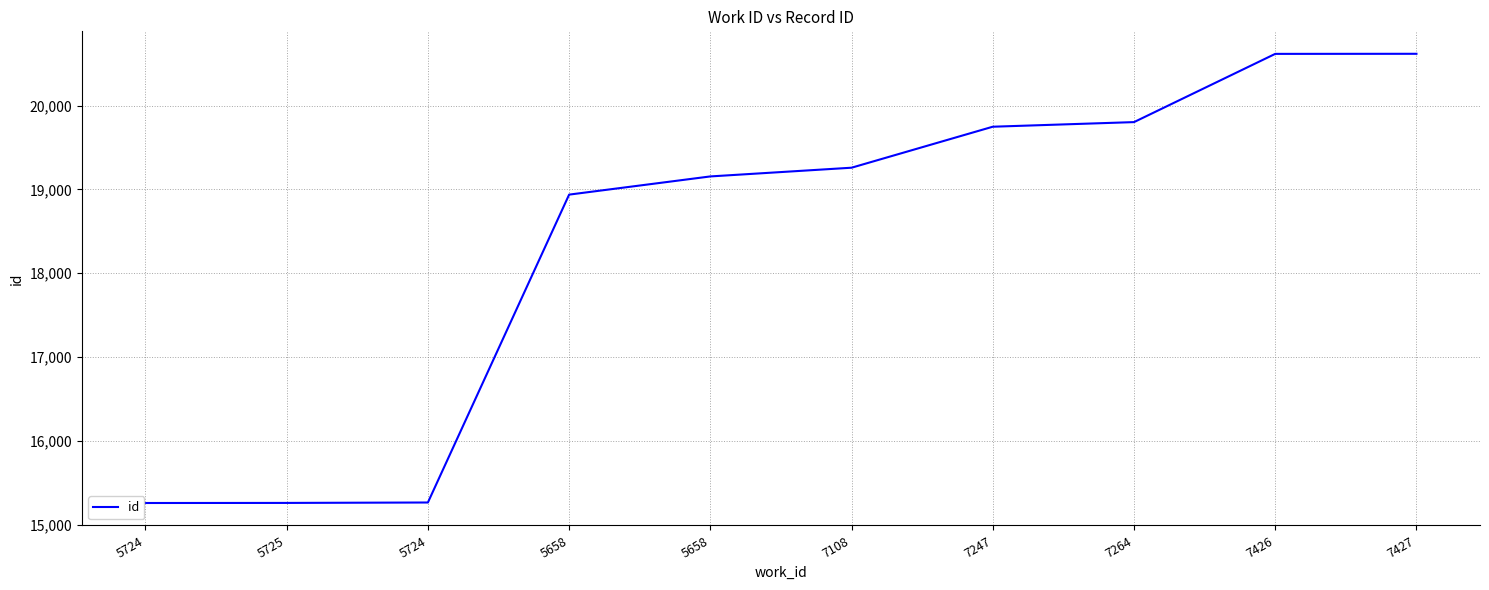

True or false: the data has more than 1 interior local peaks.

False